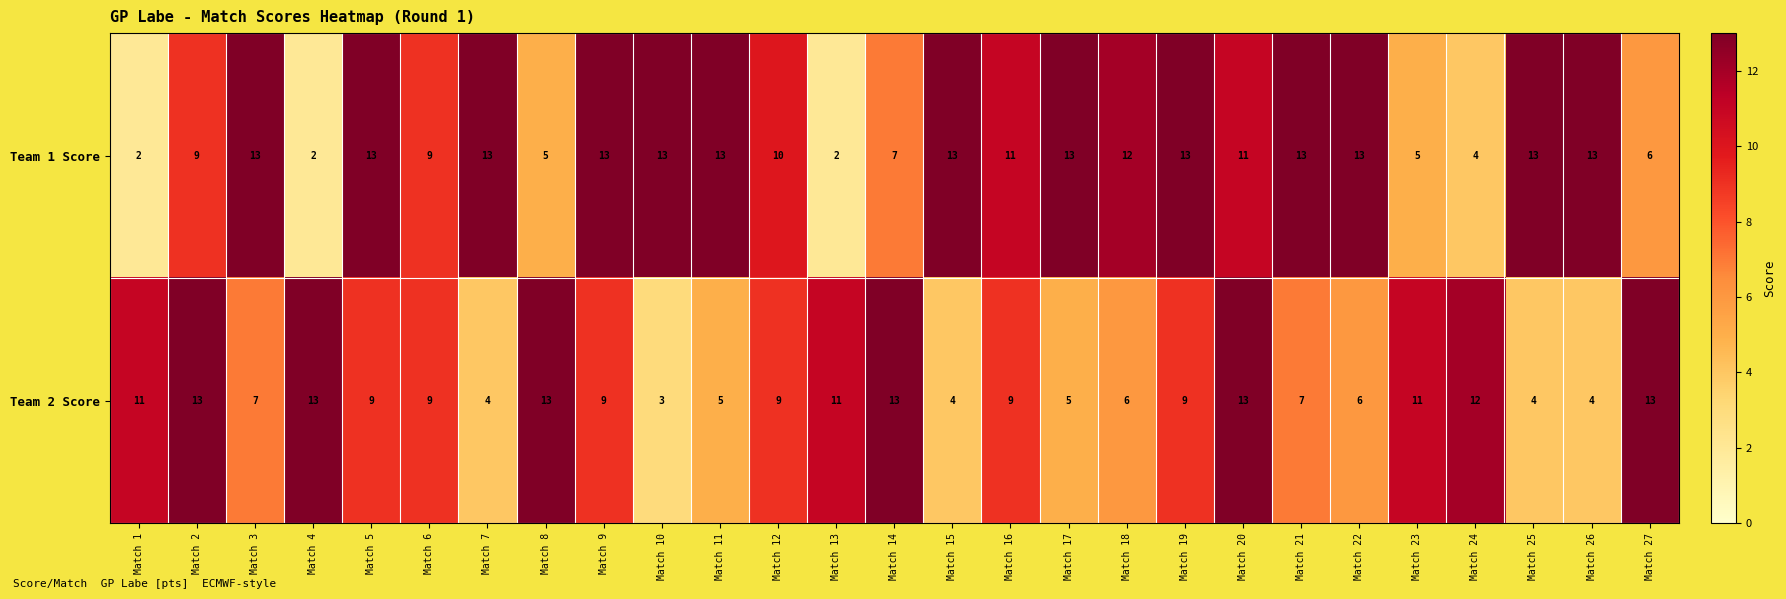

What is the maximum value for Team 2 Score?

13